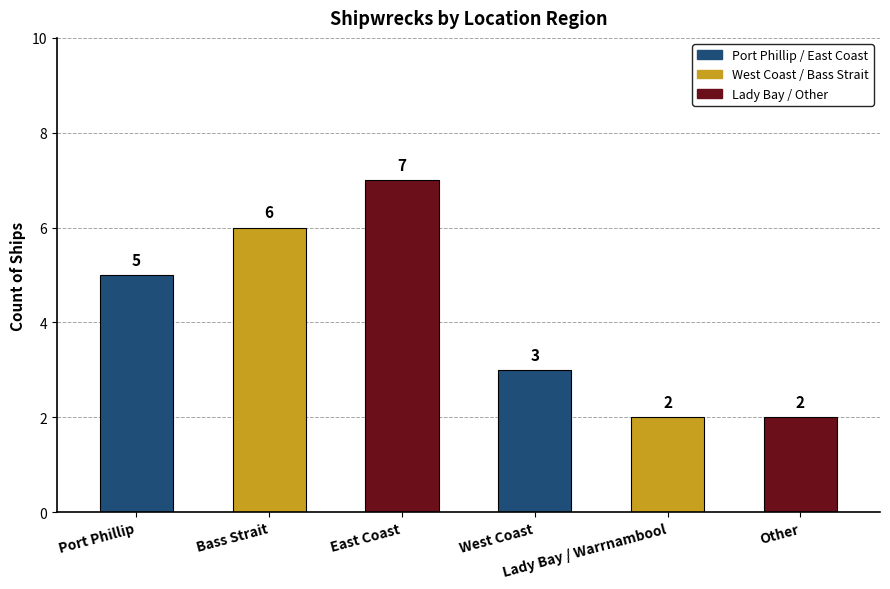

Count the number of data series in this chart.

1